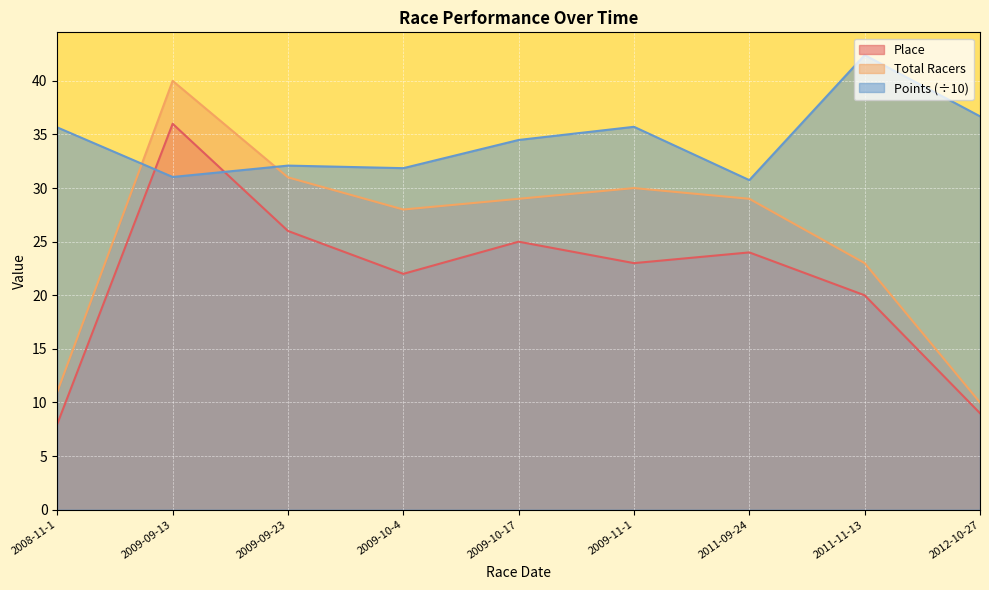

After their last crossing, which series has the higher values: Points or Place?

Points